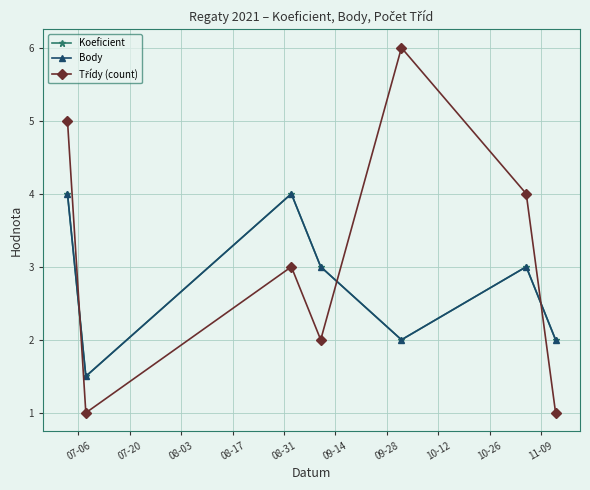

Does the chart have visible grid lines?

Yes